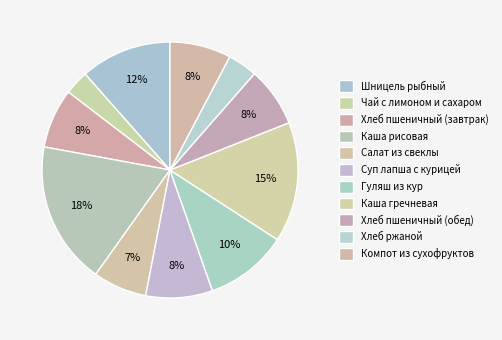

True or false: Хлеб пшеничный (завтрак) accounts for 1% of the total.

False